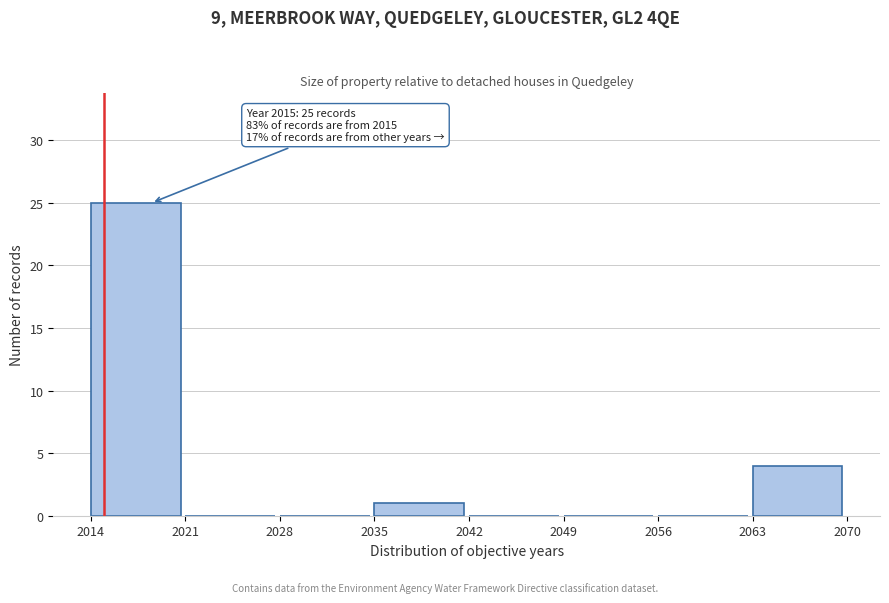

Over which range of the x-axis is the bar tallest?

2014 to 2021